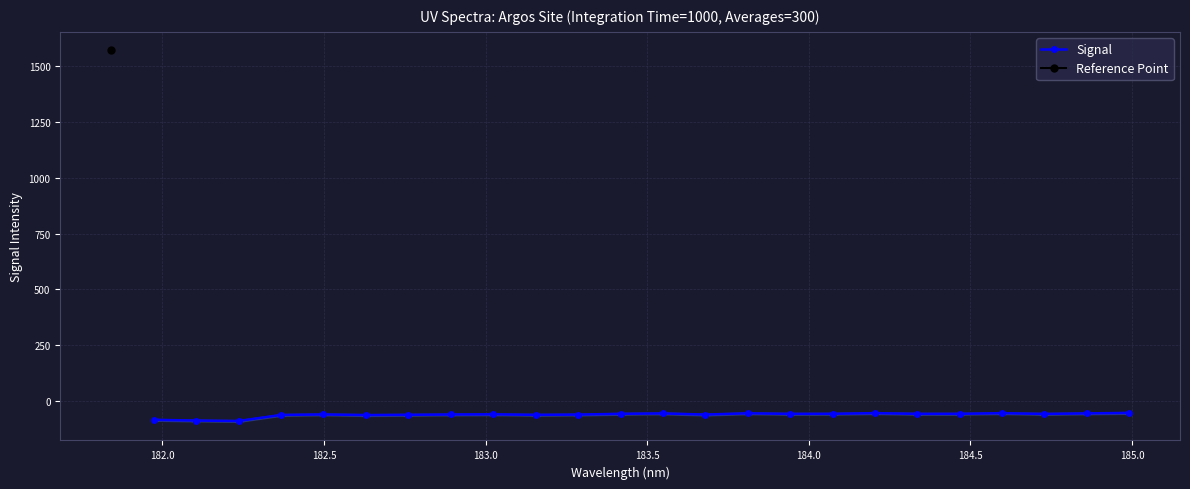

What is the value of the Signal point at the 19th from the left?

-57.4